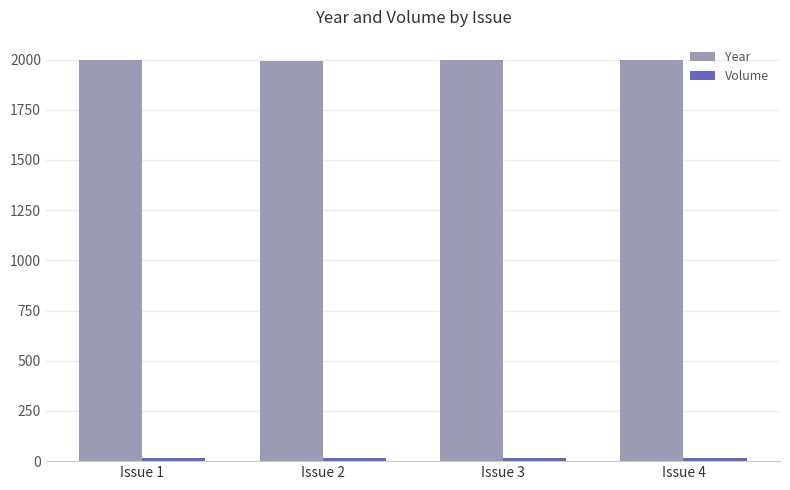

What is the maximum value shown in the chart?

1999